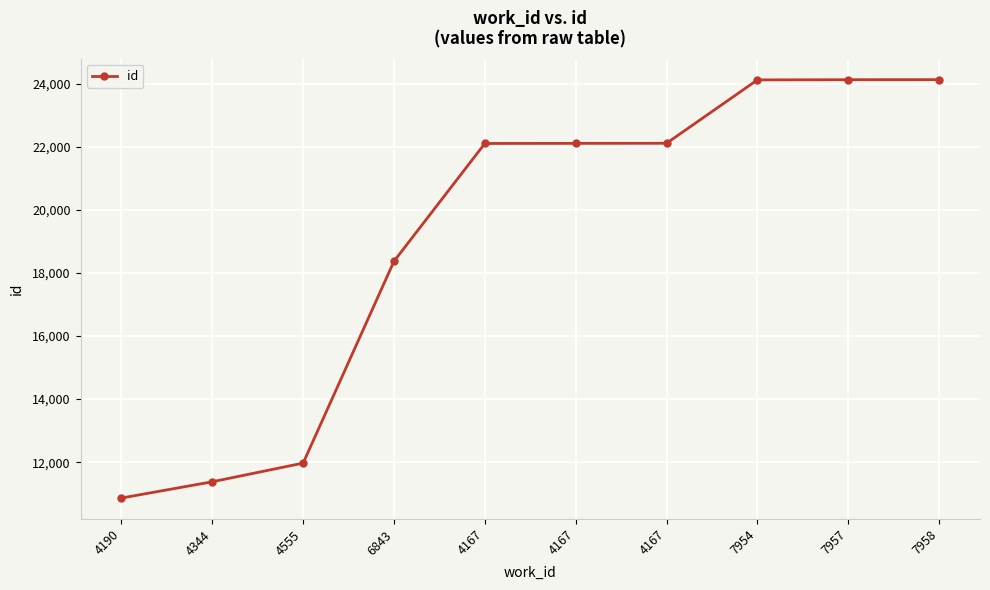

Rank the categories by value from highest to lowest.

7958, 7957, 7954, 4167, 4167, 4167, 6843, 4555, 4344, 4190